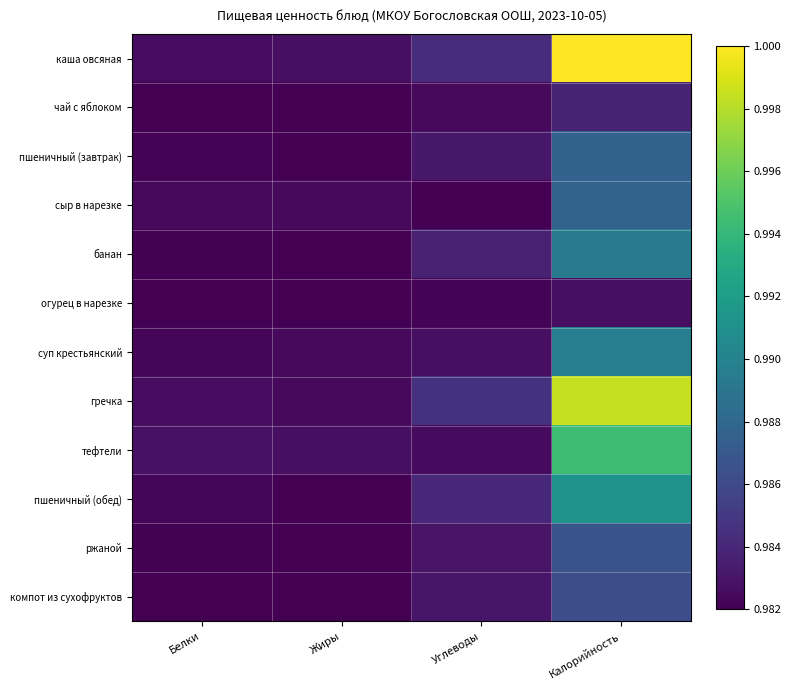

Reading right to left, list all the values displayed in this chart.

каша овсяная: Калорийность=1.0	Углеводы=1.0	Жиры=1.0	Белки=1.0
чай с яблоком: Калорийность=1.0	Углеводы=1.0	Жиры=1.0	Белки=1.0
пшеничный (завтрак): Калорийность=1.0	Углеводы=1.0	Жиры=1.0	Белки=1.0
сыр в нарезке: Калорийность=1.0	Углеводы=1.0	Жиры=1.0	Белки=1.0
банан: Калорийность=1.0	Углеводы=1.0	Жиры=1.0	Белки=1.0
огурец в нарезке: Калорийность=1.0	Углеводы=1.0	Жиры=1.0	Белки=1.0
суп крестьянский: Калорийность=1.0	Углеводы=1.0	Жиры=1.0	Белки=1.0
гречка: Калорийность=1.0	Углеводы=1.0	Жиры=1.0	Белки=1.0
тефтели: Калорийность=1.0	Углеводы=1.0	Жиры=1.0	Белки=1.0
пшеничный (обед): Калорийность=1.0	Углеводы=1.0	Жиры=1.0	Белки=1.0
ржаной: Калорийность=1.0	Углеводы=1.0	Жиры=1.0	Белки=1.0
компот из сухофруктов: Калорийность=1.0	Углеводы=1.0	Жиры=1.0	Белки=1.0